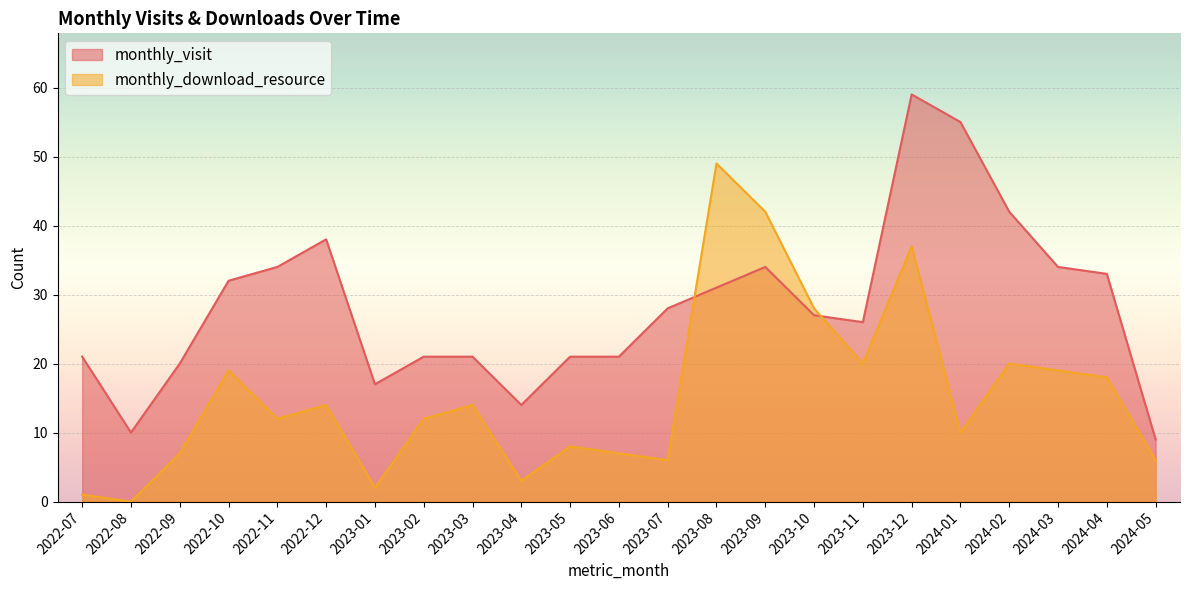

After their last crossing, which series has the higher values: monthly_download_resource or monthly_visit?

monthly_visit